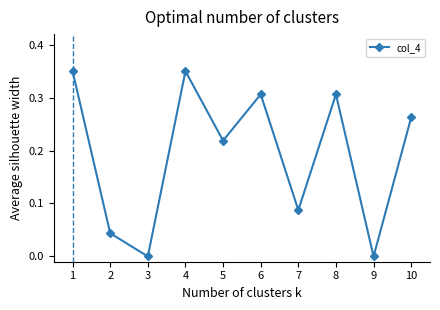

How many interior local peaks (higher than both neighbors) does the data have?

3